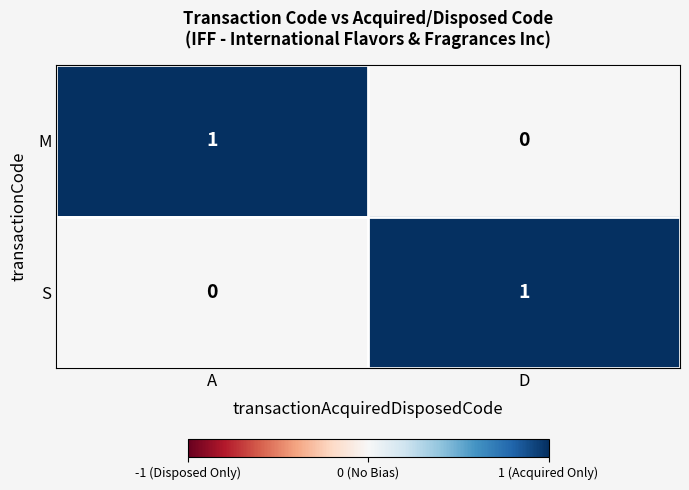

True or false: M has a value of 1 at A.

True